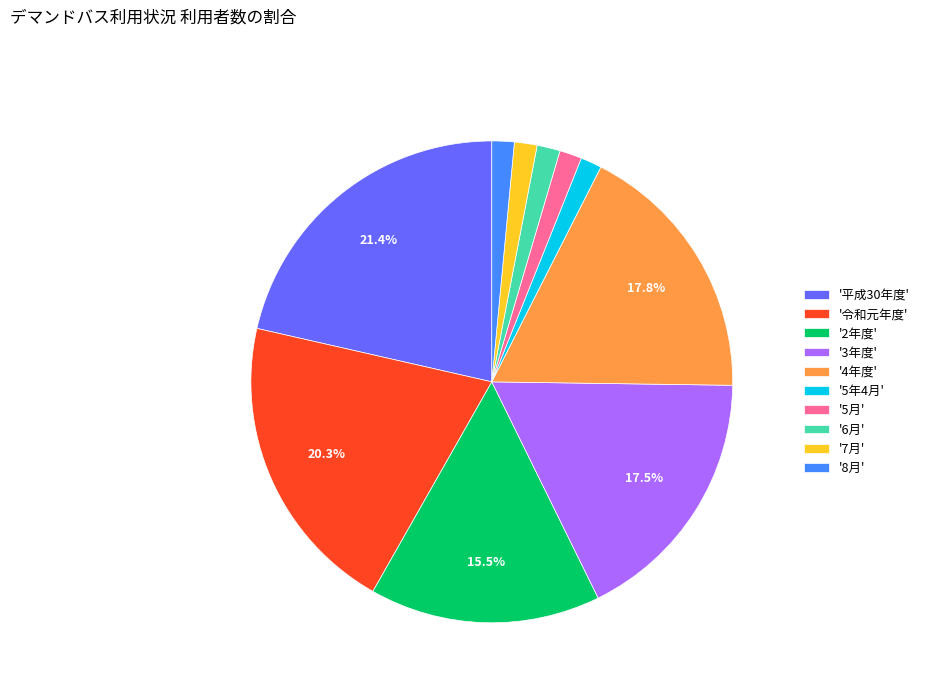

What is the ratio of the value at '7月' to the value at '5月'?

1.0